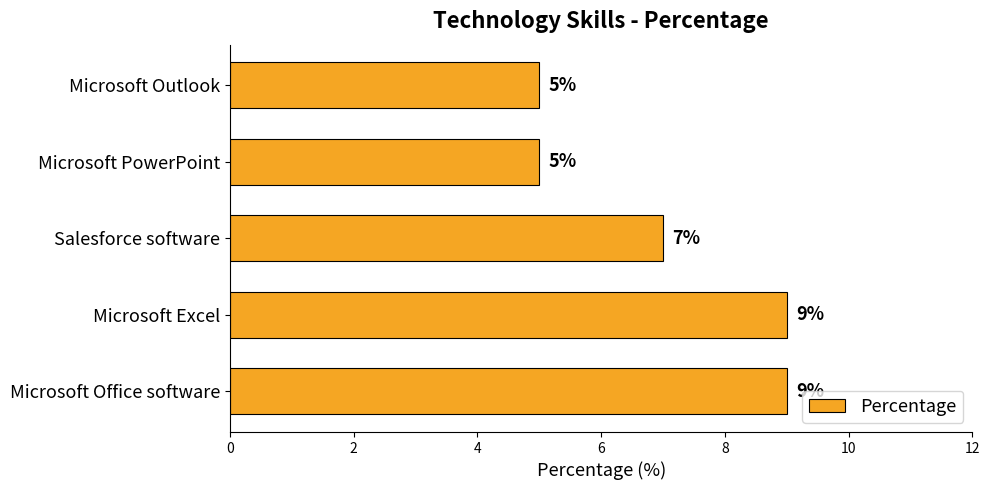

How many bars are there in total?

5